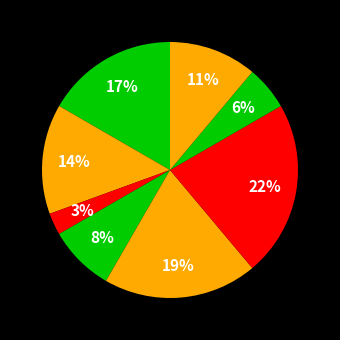

How many segments does this pie chart have?

8